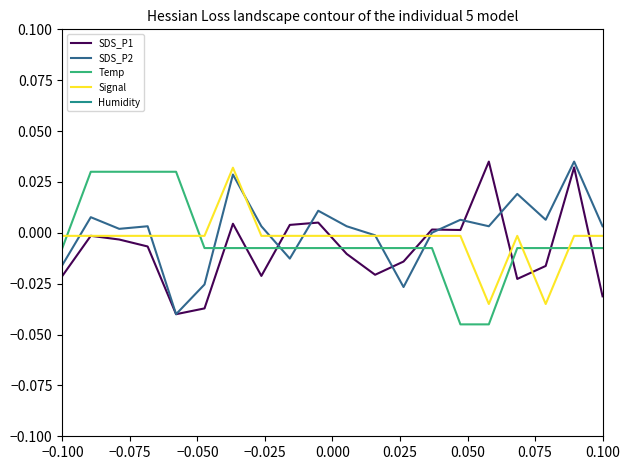

What is the sum of all SDS_P1 values?

-0.2